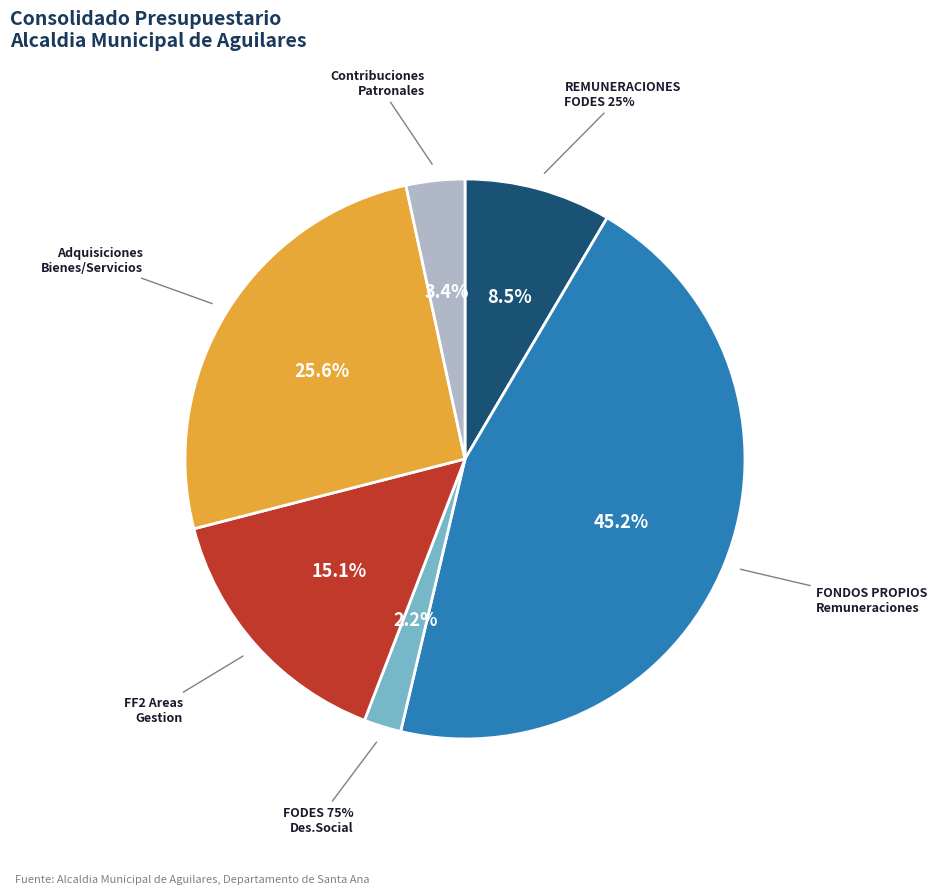

True or false: FODES 25% SUB TOTAL accounts for 8% of the total.

True